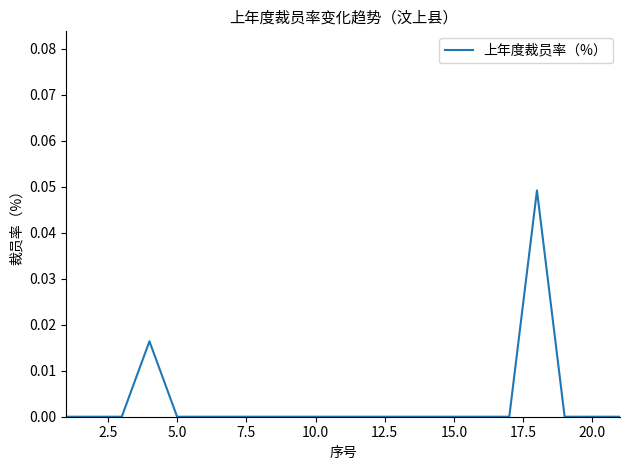

How many points are higher than both their immediate neighbors (excluding endpoints)?

2